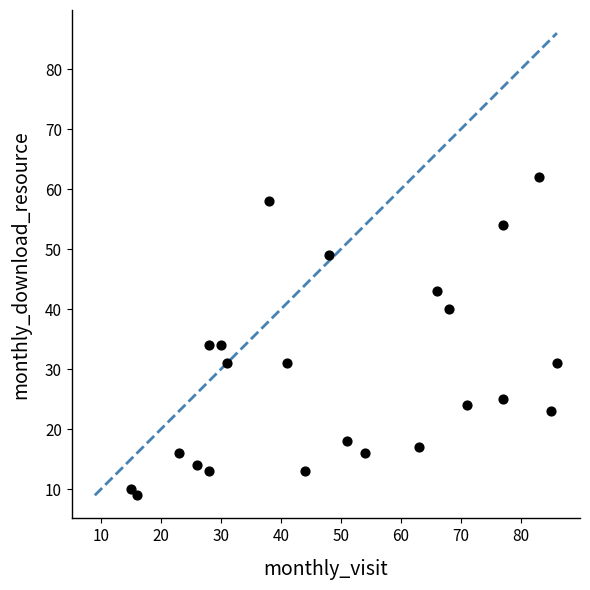

What is the range of X values (max minus min)?

71